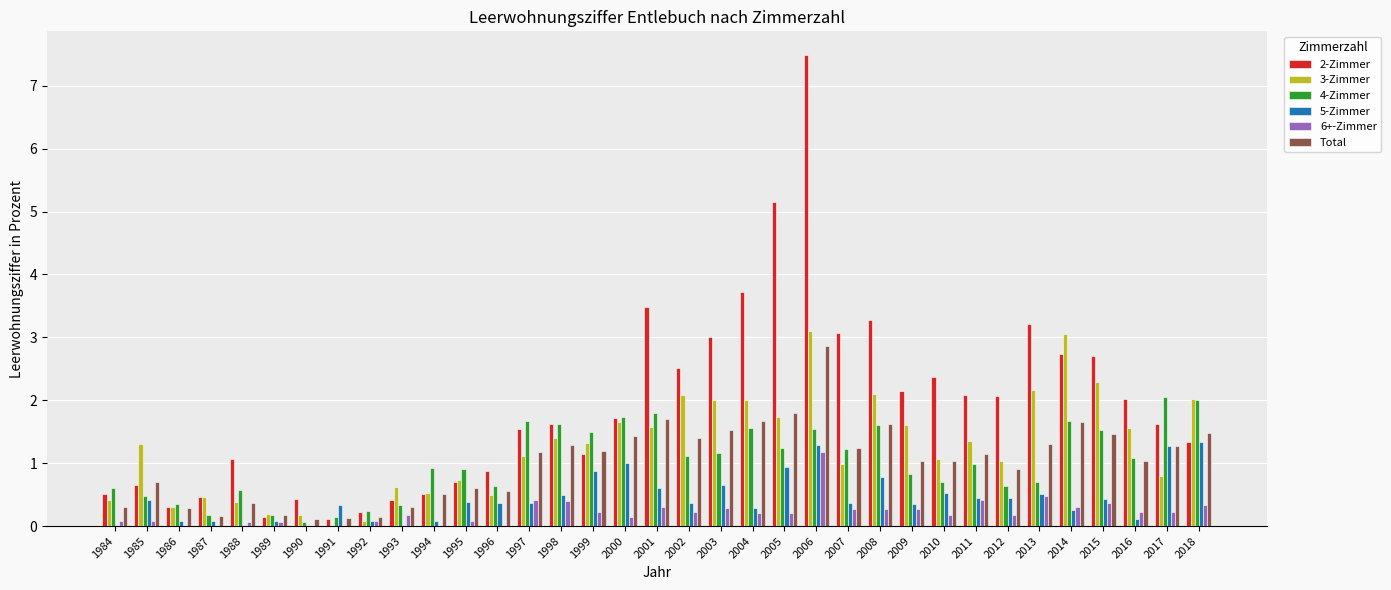

At which label does Total reach its peak?

2006